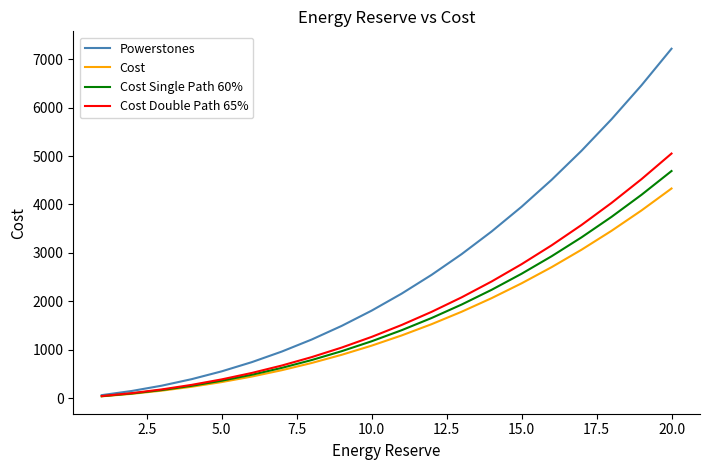

What is the maximum value for Powerstones?

7215.9